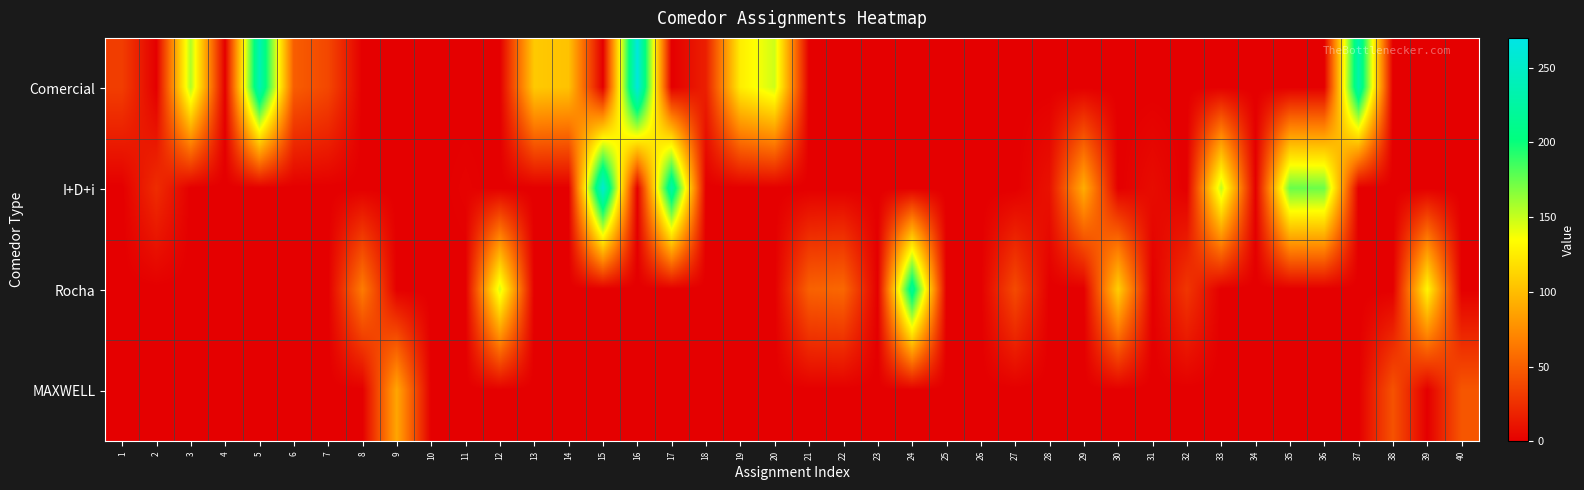

Rank the series by their average value, from highest to lowest.

Comercial, I+D+i, Rocha, MAXWELL